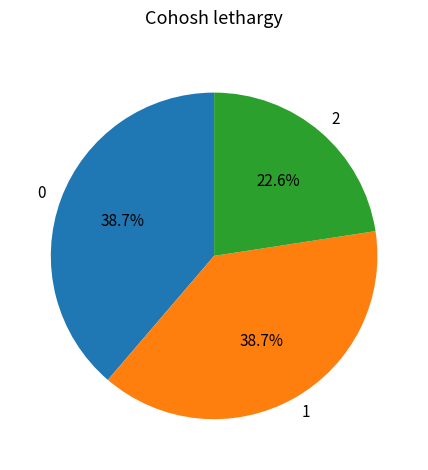

The 2 slice represents 33% of the pie. True or false?

False